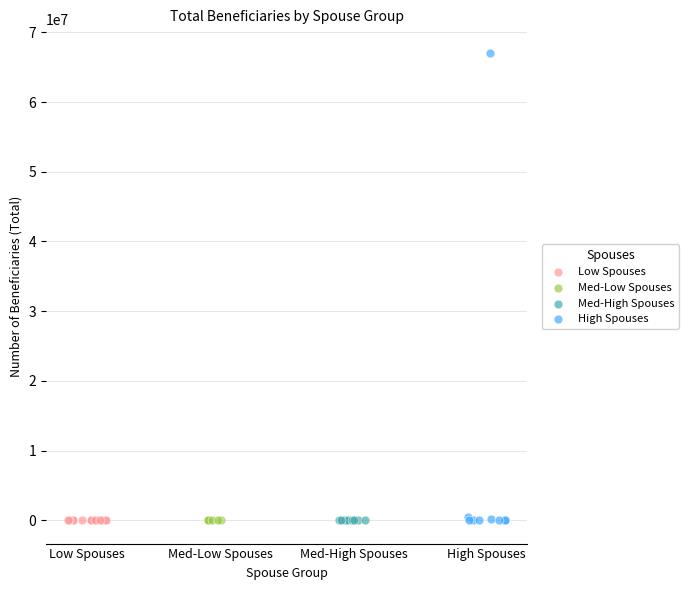

Which series contains the highest Y value?

High Spouses